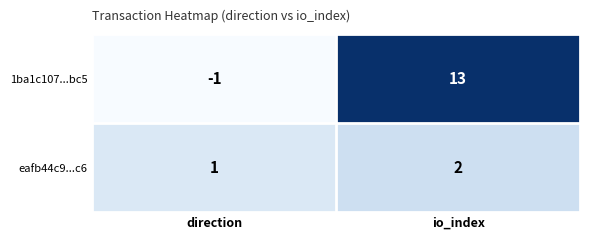

Reading left to right, list all the values displayed in this chart.

1ba1c107...bc5: -1	13
eafb44c9...c6: 1	2